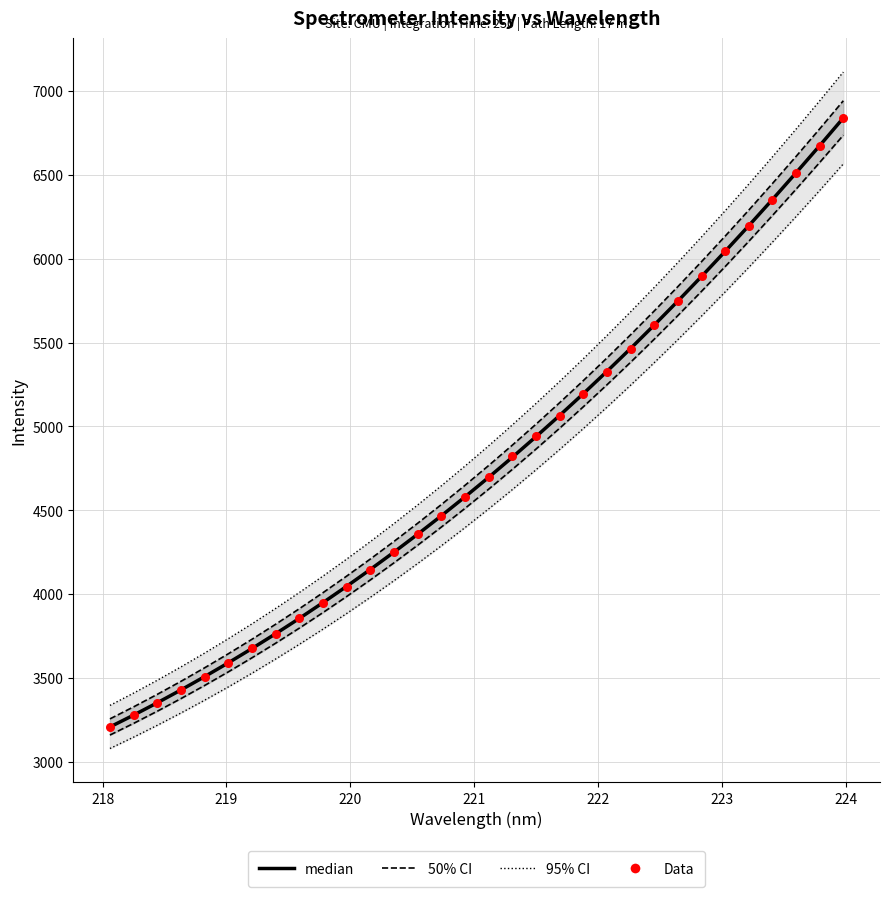

Which series has the largest total across all categories?

95% CI